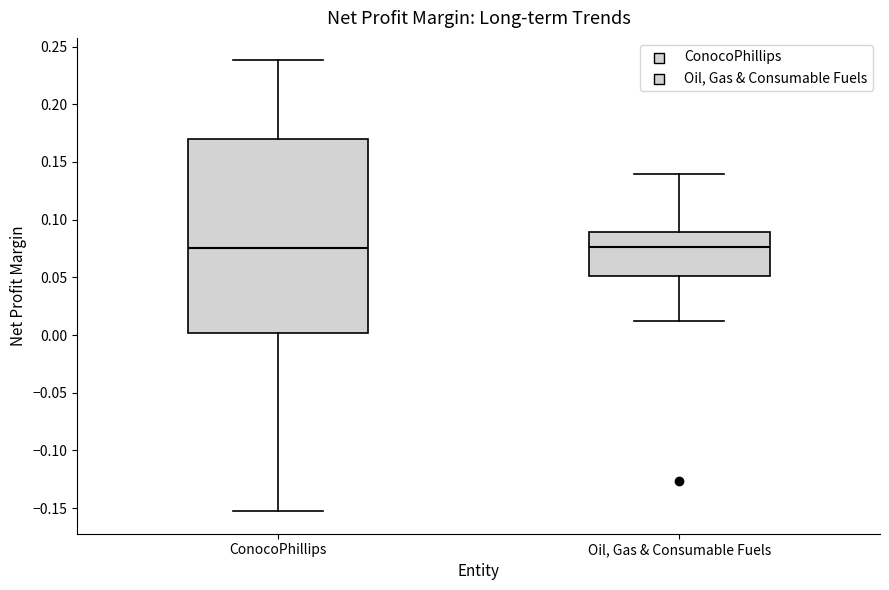

Reading left to right, read every box against the y-axis: the position of its median line, the range the box covers, and the ends of its whiskers. The values are not printed on the chart, so give them approximately, as read against the axis.

ConocoPhillips: median 0.075, box 0.000 to 0.170, whiskers -0.155 to 0.240
Oil, Gas & Consumable Fuels: median 0.075, box 0.050 to 0.090, whiskers 0.010 to 0.140